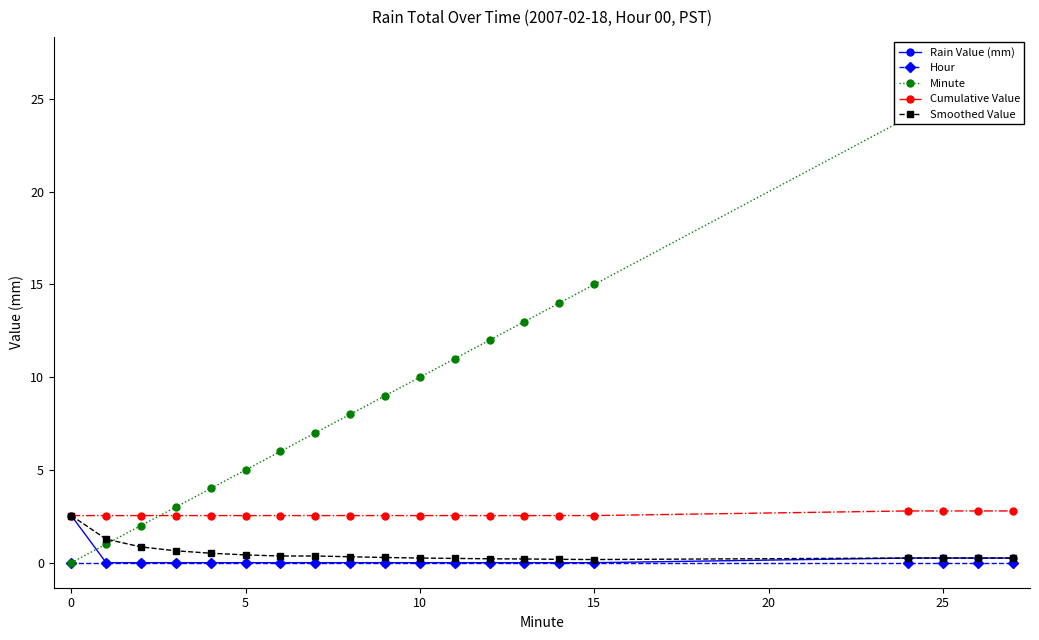

The Cumulative Value series shows 1.3 at 10. True or false?

False